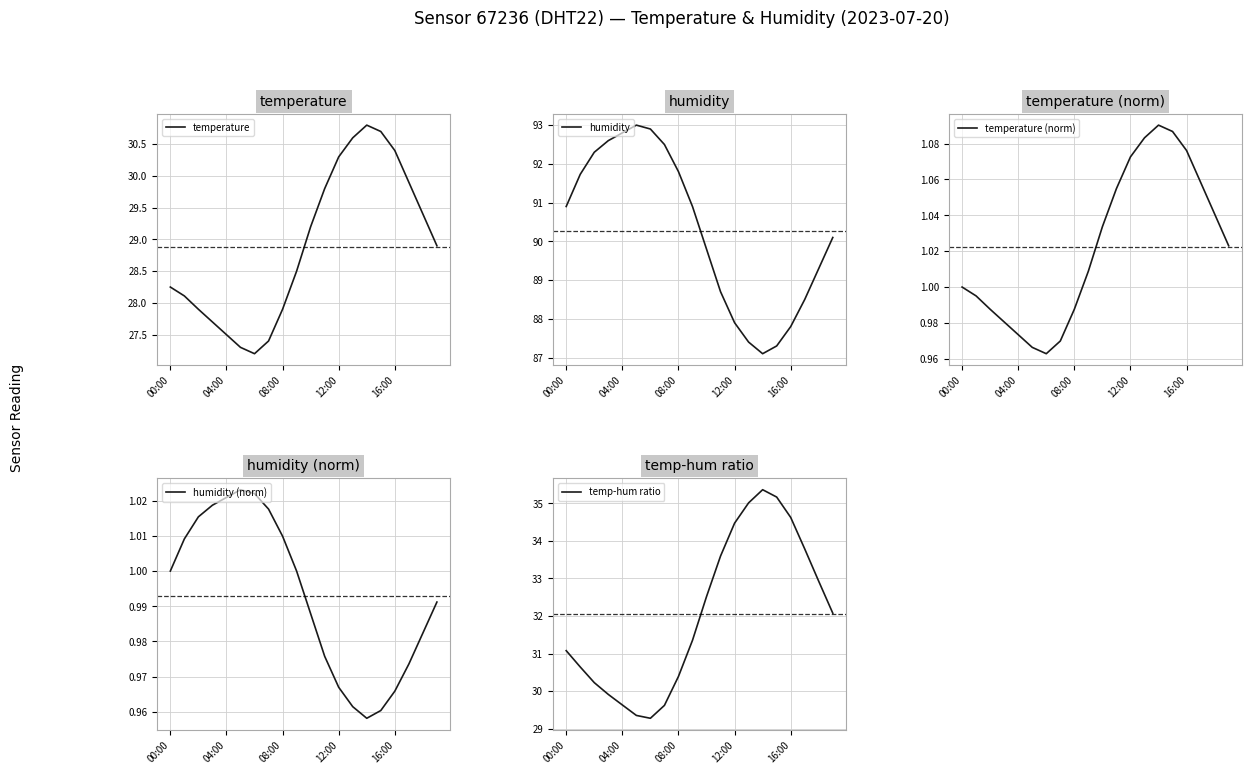

Between 00:00 and 11, which series saw the biggest shift?

temp-hum ratio